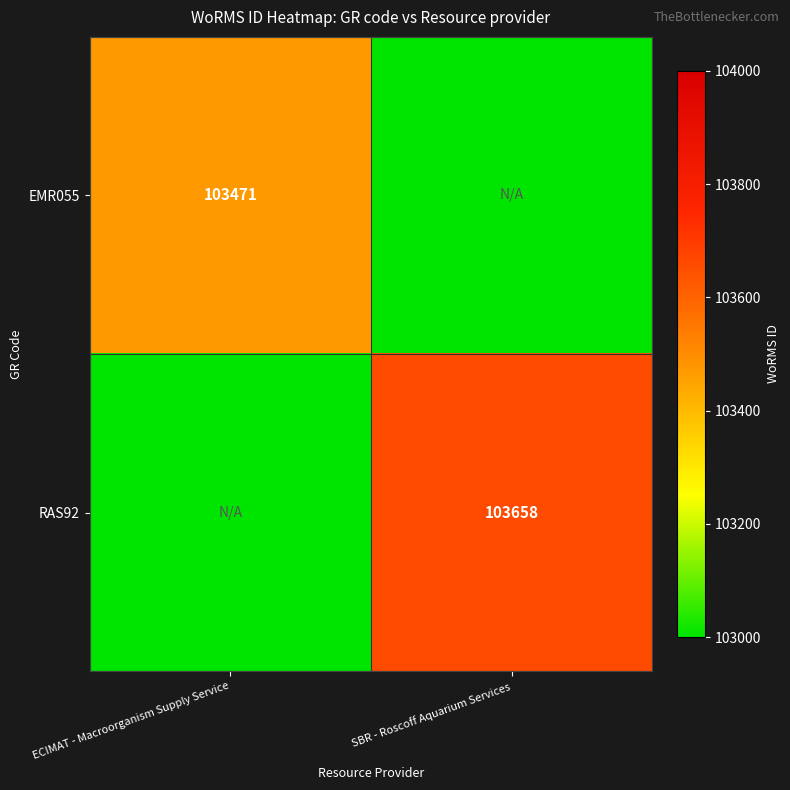

True or false: EMR055 has a value of 103471 at ECIMAT - Macroorganism Supply Service.

True